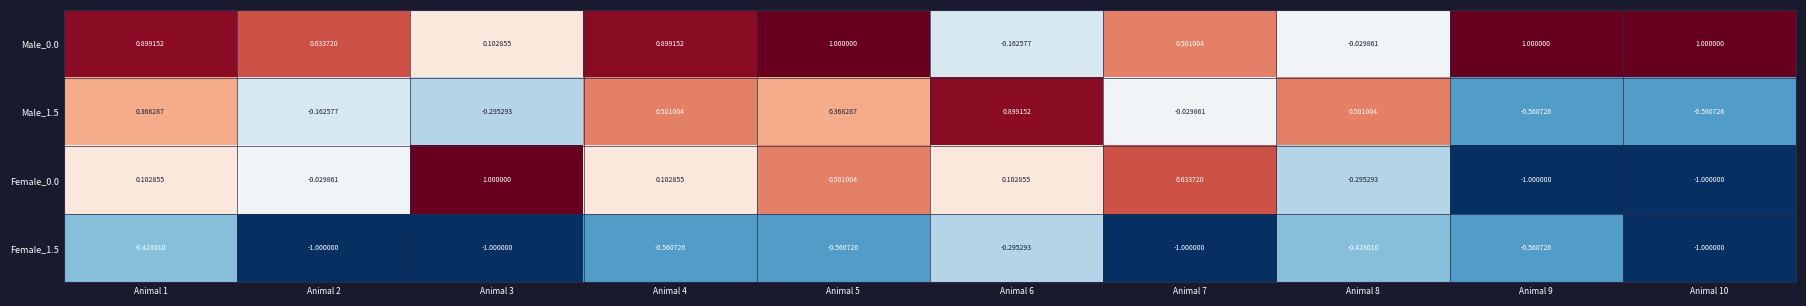

How many negative values does the Male_1.5 series have?

5